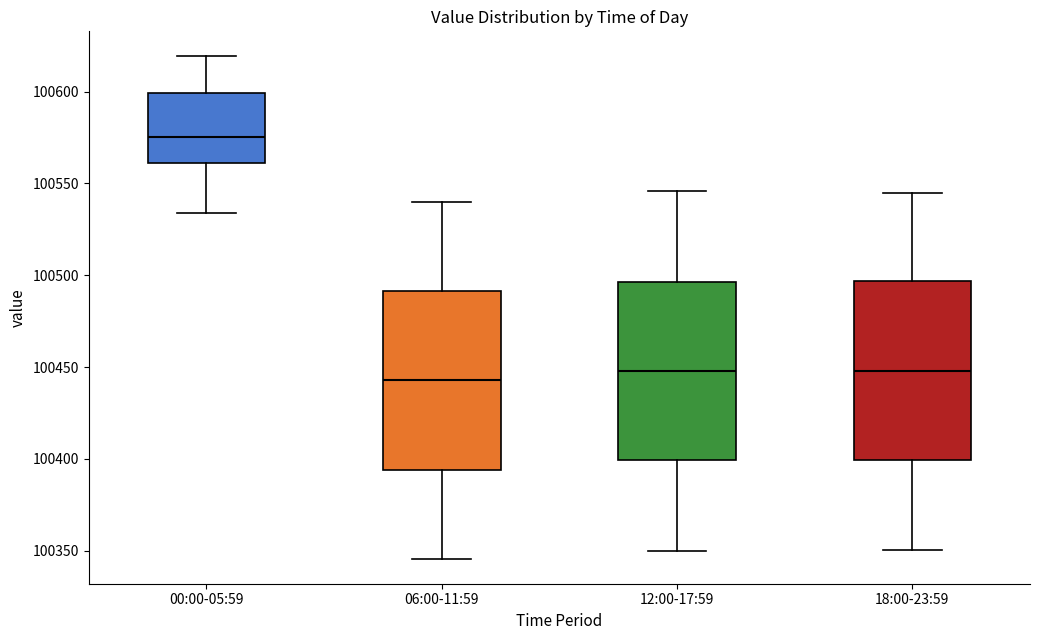

Reading left to right, transcribe this box plot: for each box, give where its median line is, the range the box spans, and where its two whiskers end, as read against the y-axis. The values are not printed on the chart, so give them approximately, as read against the axis.

00:00-05:59: median 100575, box 100560 to 100600, whiskers 100535 to 100620
06:00-11:59: median 100445, box 100395 to 100490, whiskers 100345 to 100540
12:00-17:59: median 100450, box 100400 to 100495, whiskers 100350 to 100545
18:00-23:59: median 100450, box 100400 to 100495, whiskers 100350 to 100545